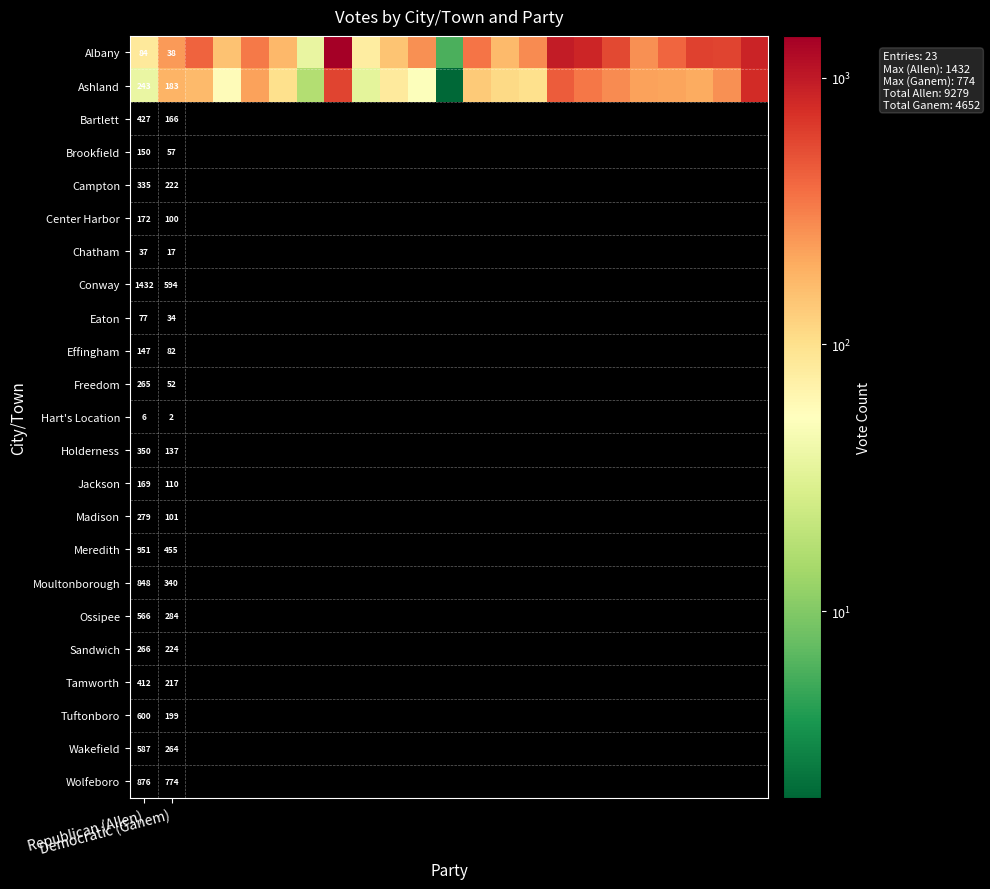

What is the difference between the second highest and minimum values in the Albany series?

945